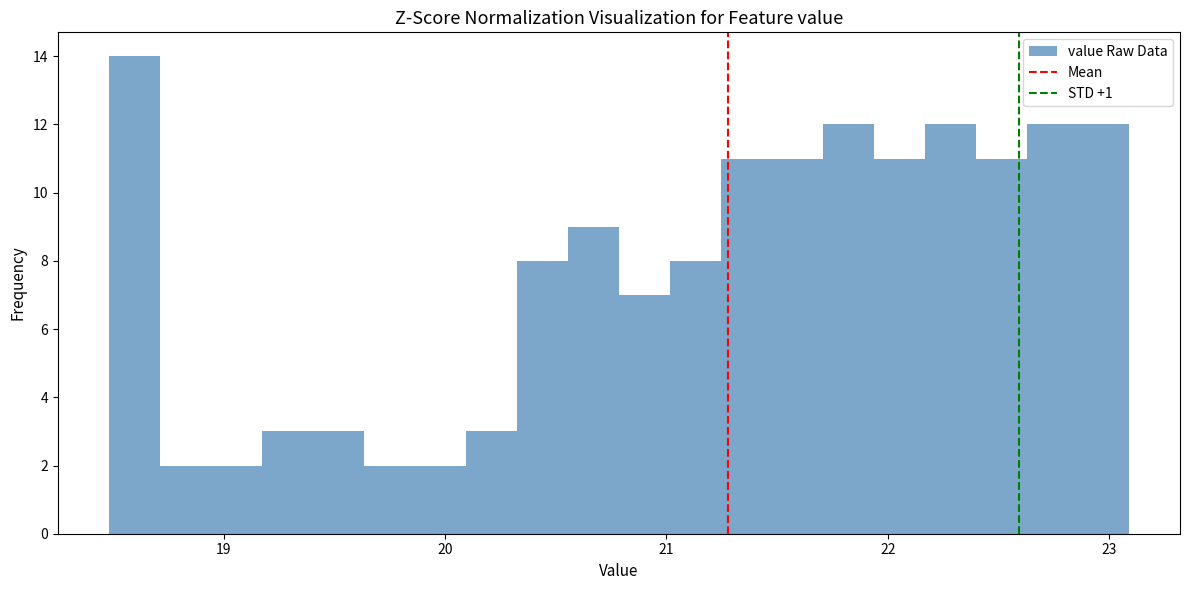

Read against the x-axis, roughly where is the centre of the tallest bar?

18.6